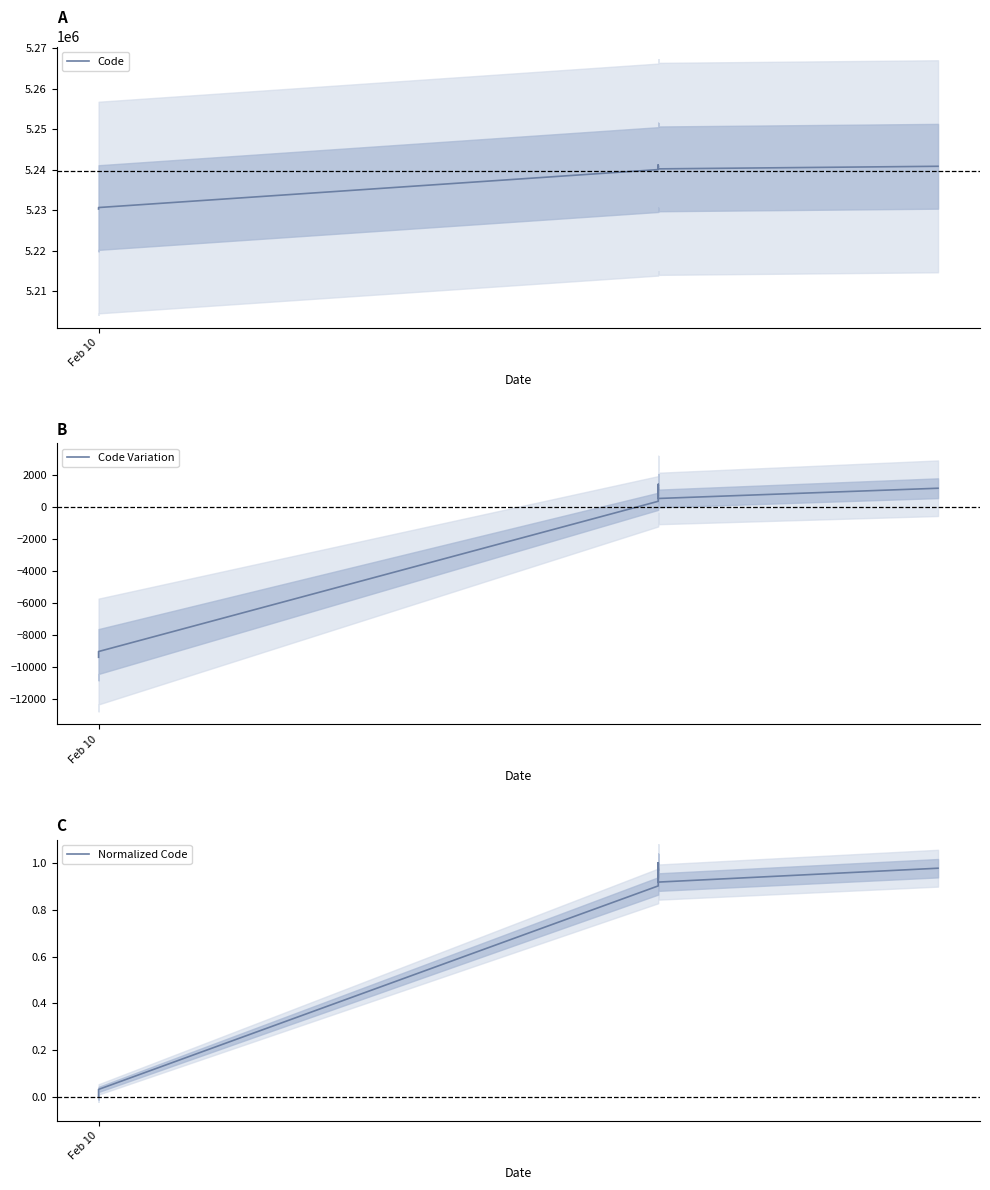

What is the value of the Code point at the 5th from the left?

5241049.0